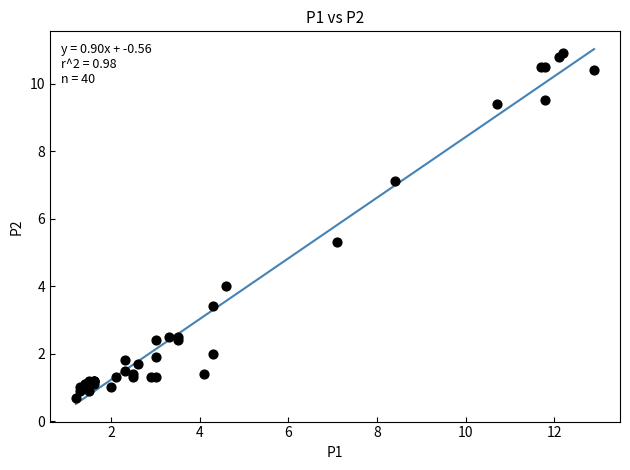

What Y value in the scatter plot is closest to 5?

5.3